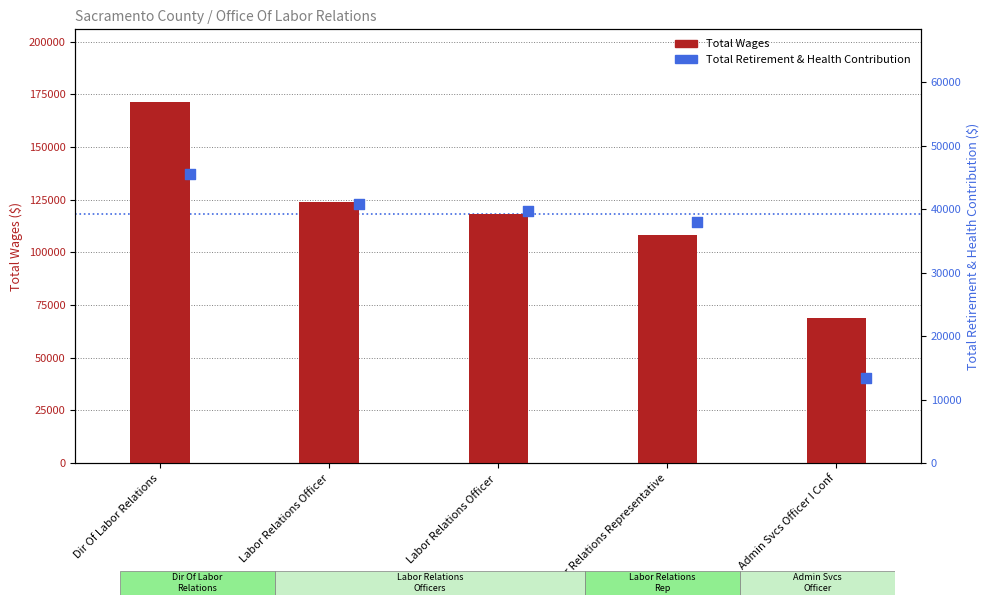

Is the value of Total Wages at Admin Svcs Officer I Conf greater than the value of Total Retirement & Health Contribution at Labor Relations Representative?

Yes